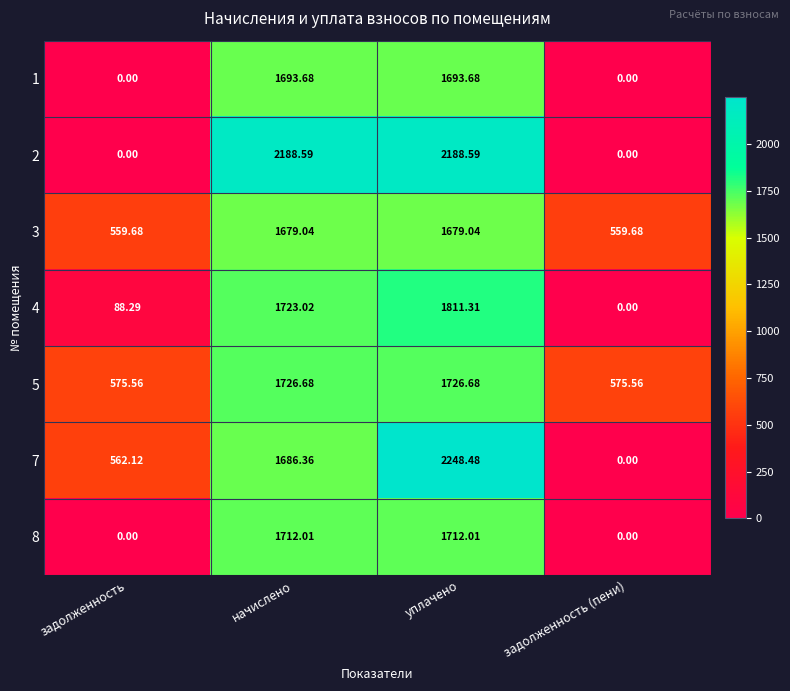

At which category is the sum across all series the highest?

уплачено